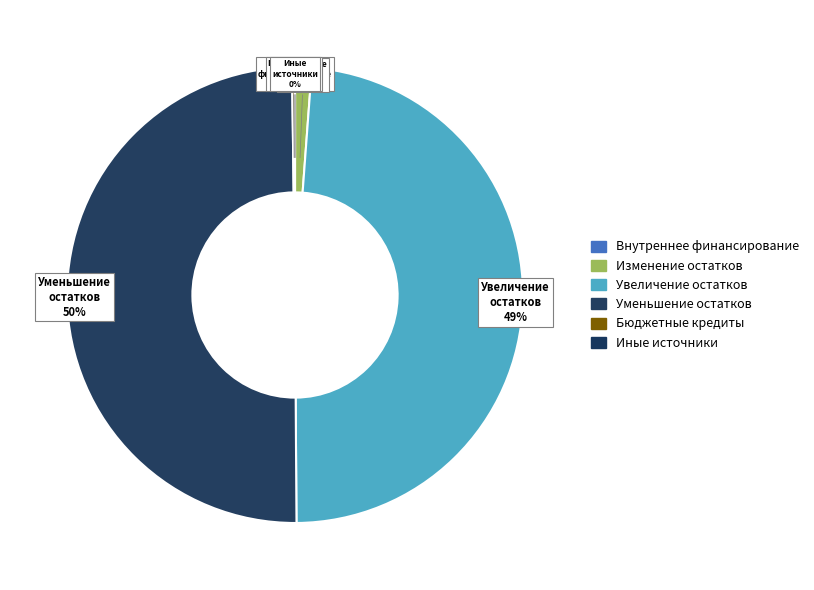

Is the sum of Изменение остатков and Уменьшение остатков greater than half?

Yes